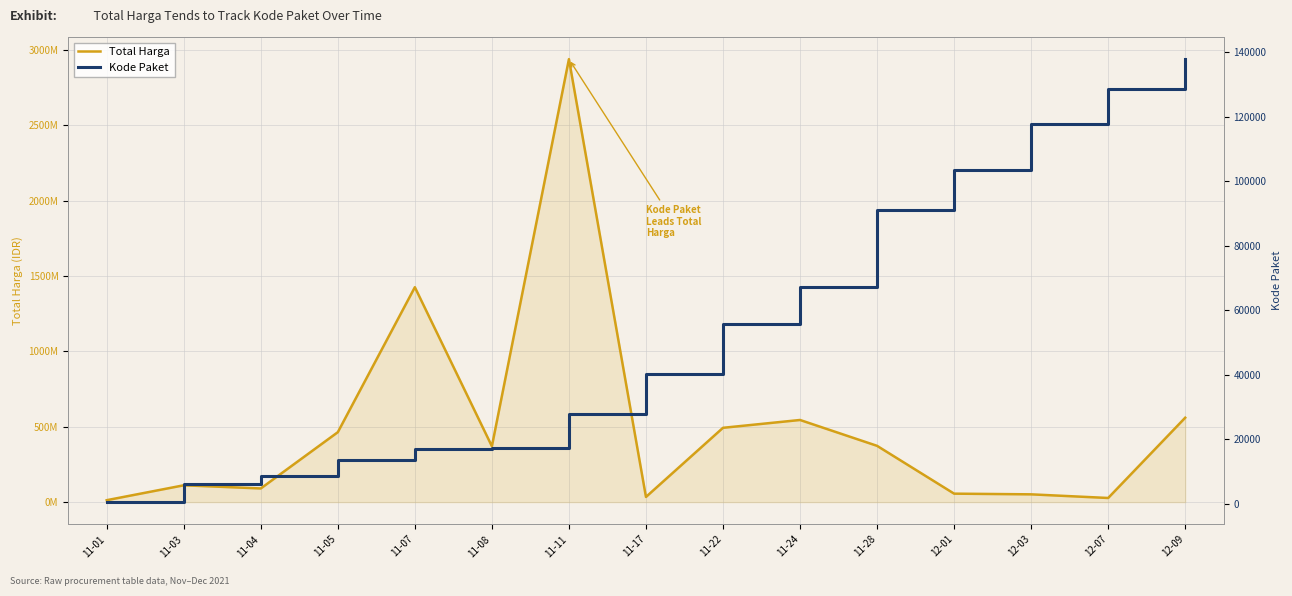

At which label does Kode Paket reach its minimum?

11-01